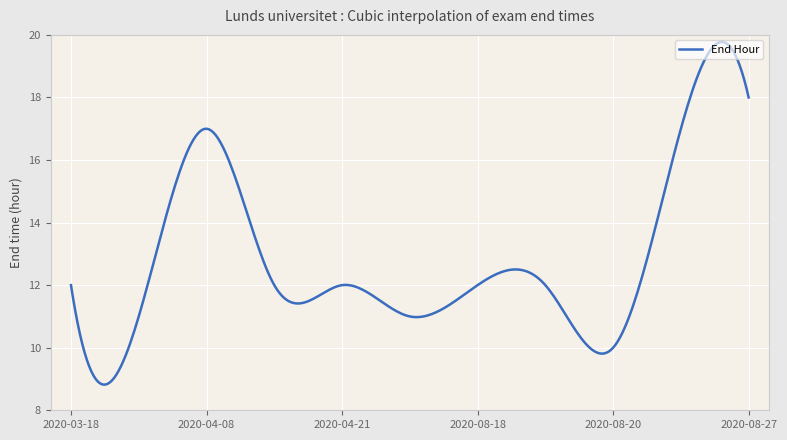

How many categories are shown in the chart?

300